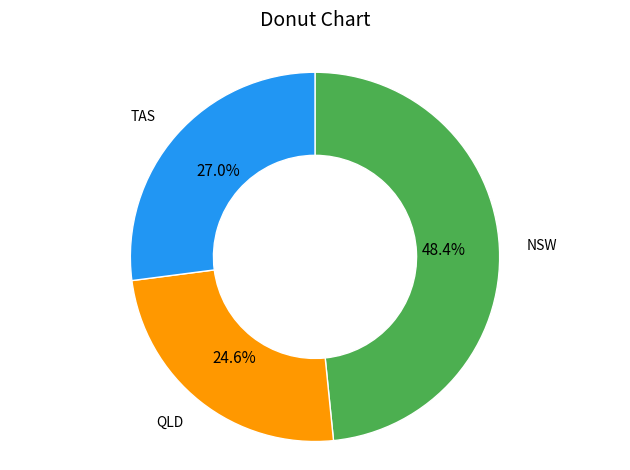

Is QLD the majority of the pie?

No